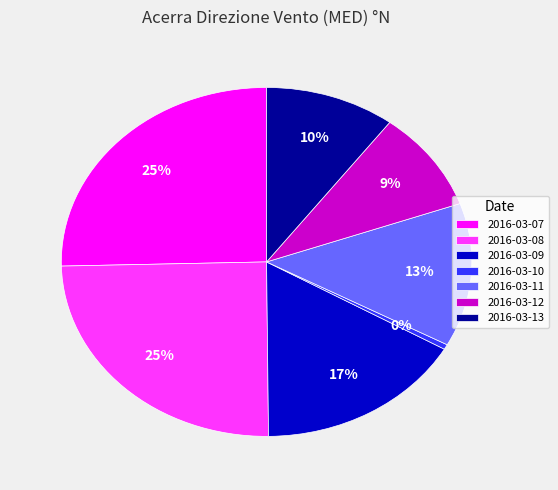

Is there any slice that represents more than half of the pie?

No